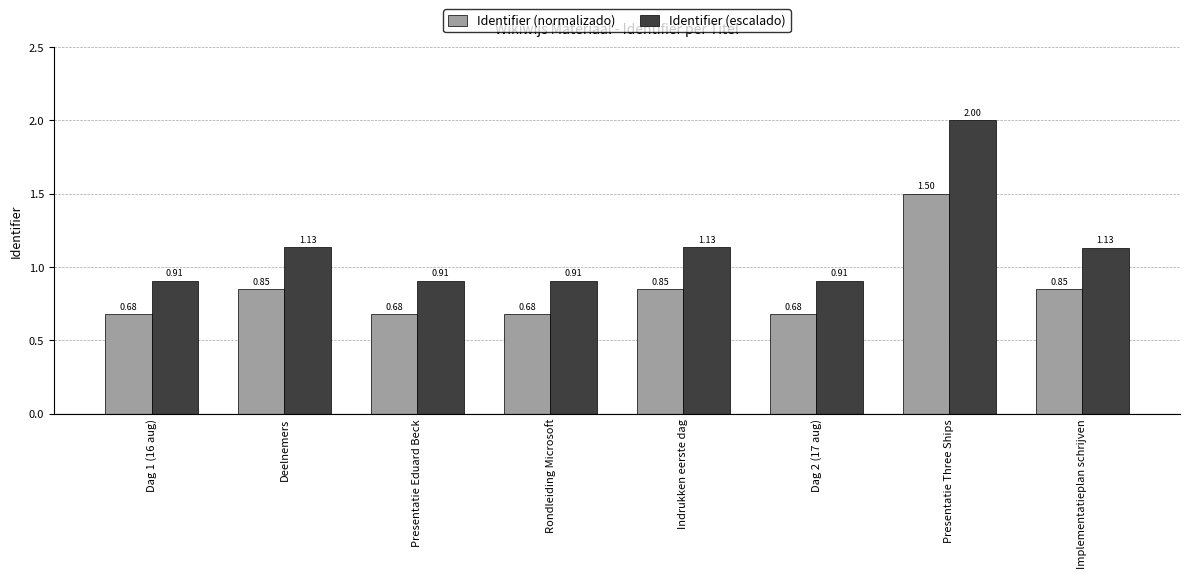

What is the total value across all series at Rondleiding Microsoft?

1.6